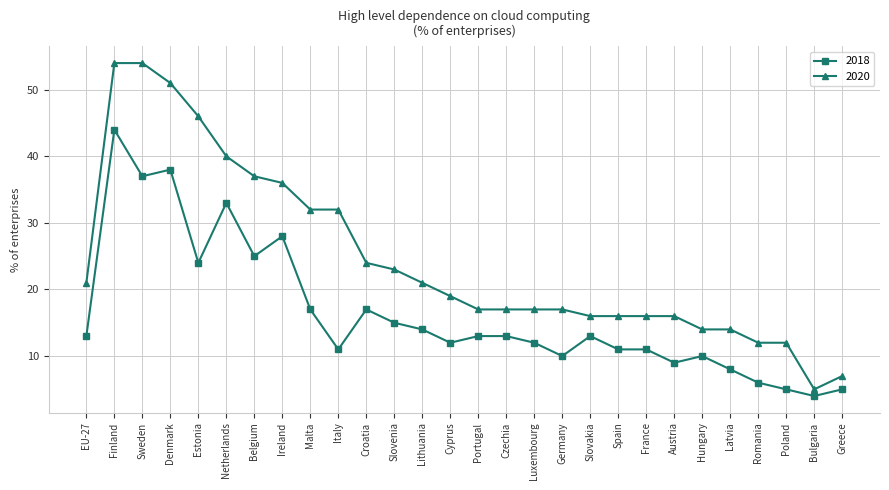

True or false: 2020 and 2018 intersect in this chart.

False